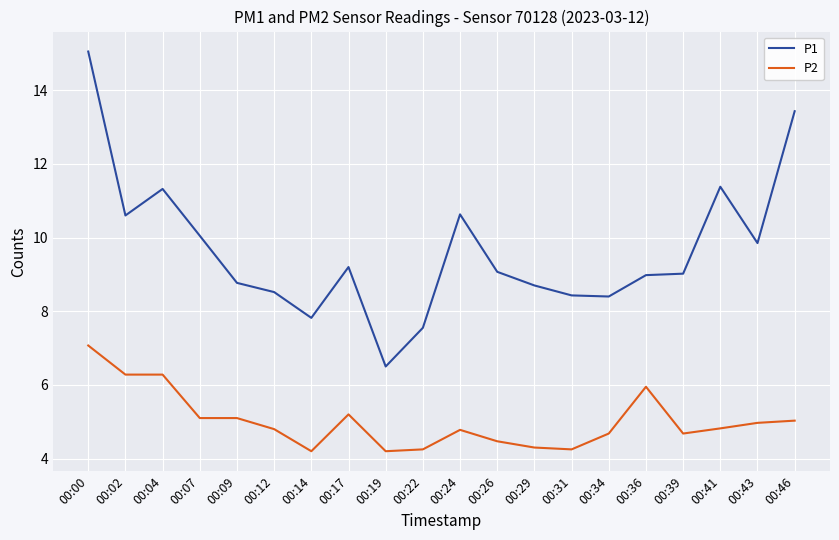

What is the minimum value shown in the chart?

4.2